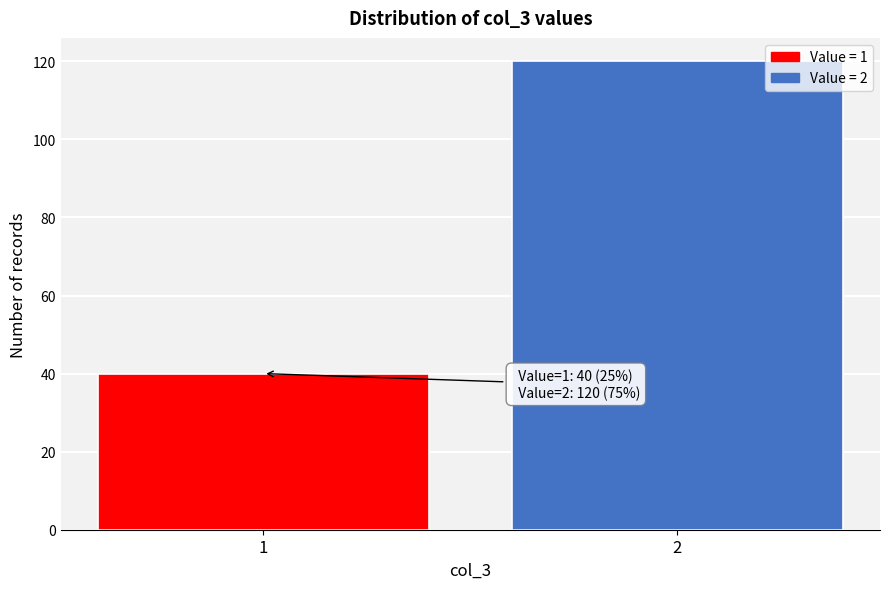

Reading left to right, extract all data points from this chart.

1=40	2=120